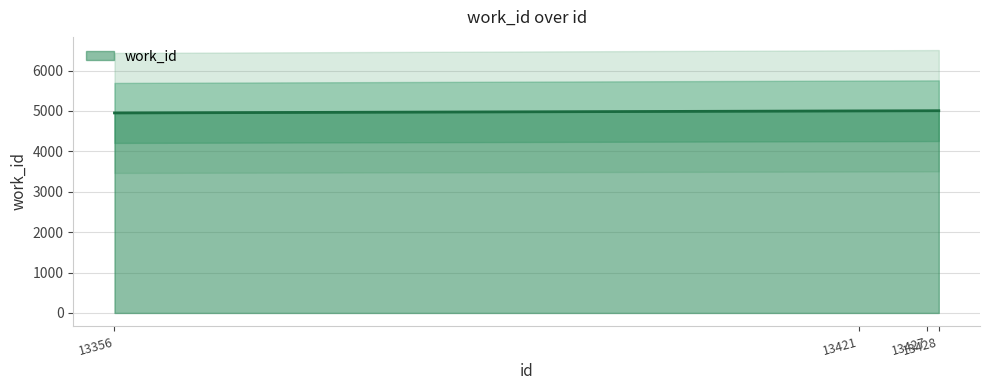

How many values are below 5006?

2